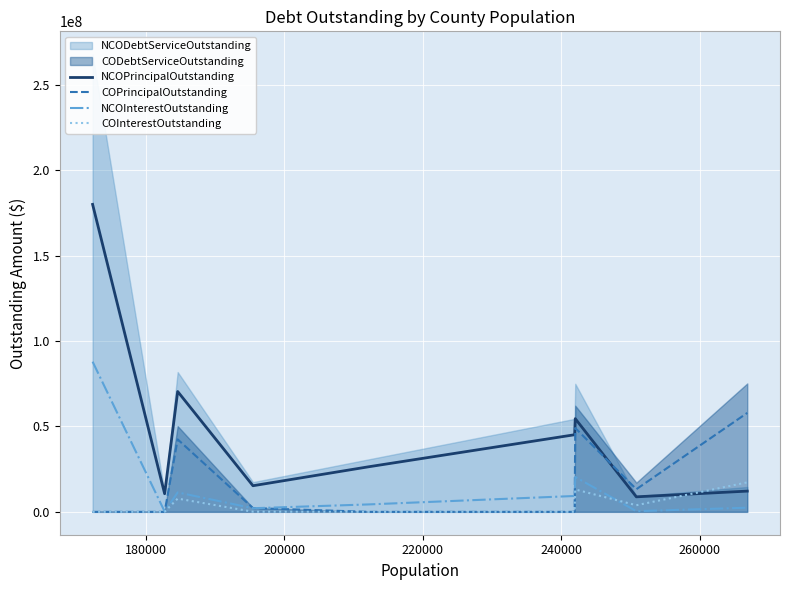

How many data points in NCOPrincipalOutstanding are above 26380000?

4